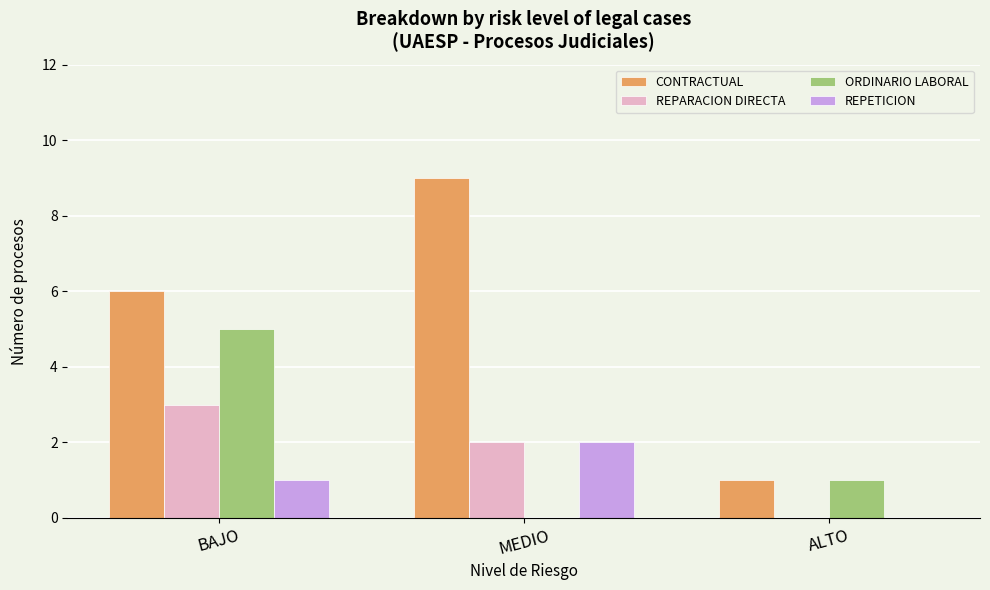

Count the number of data series in this chart.

4